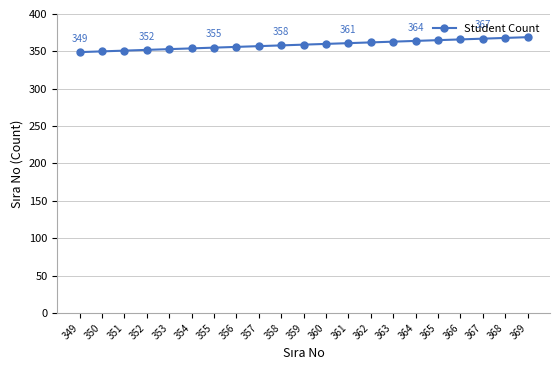

What is the change in value from 360 to 362?

+2